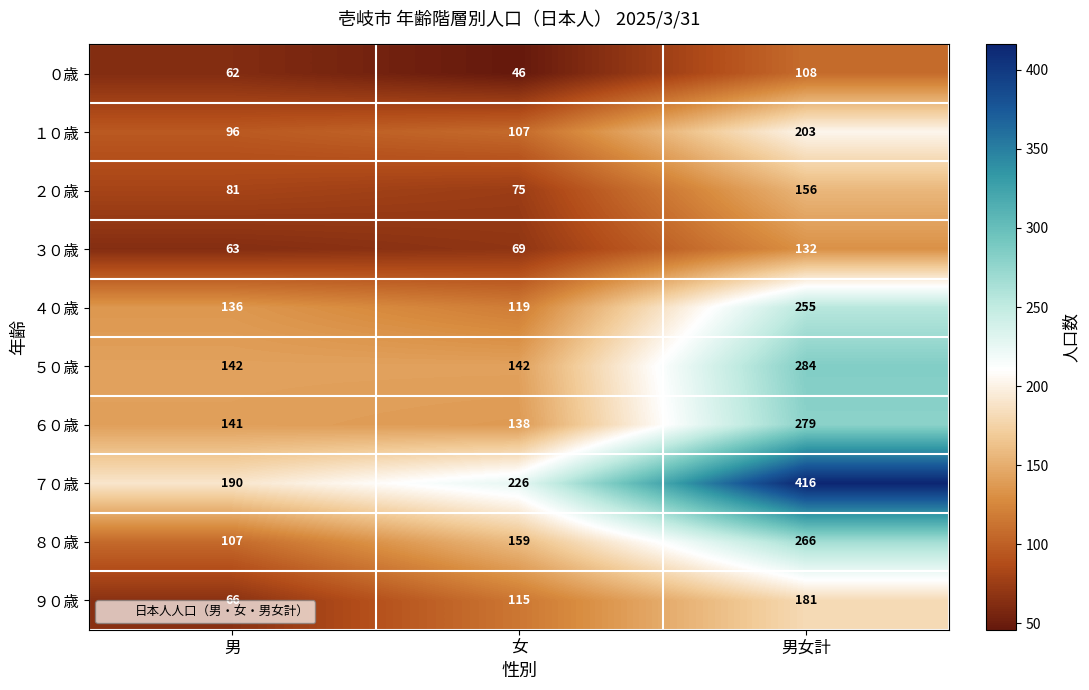

What is the minimum value for ６０歳?

138